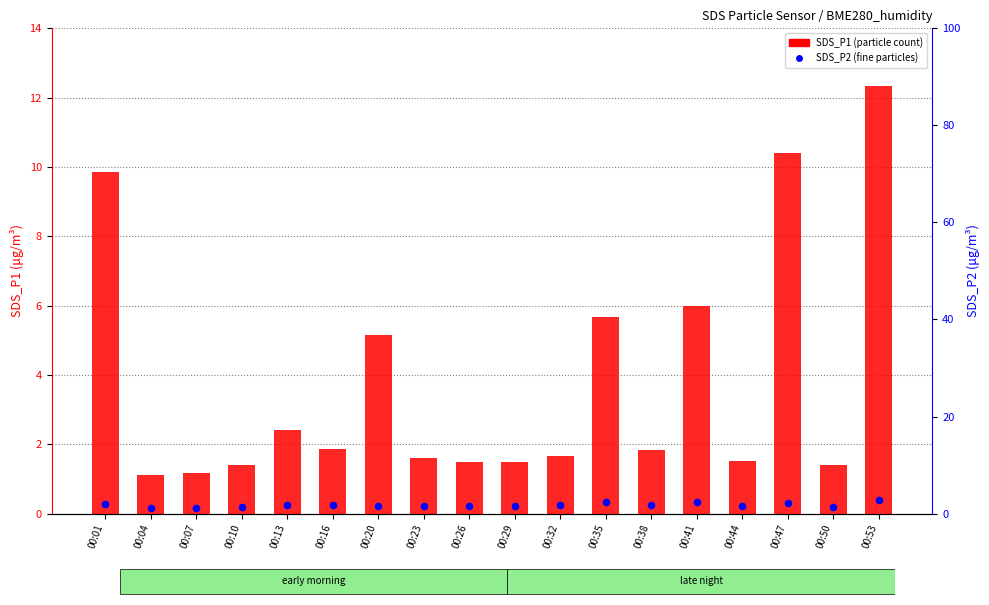

Which series reaches the minimum Y coordinate?

SDS_P1